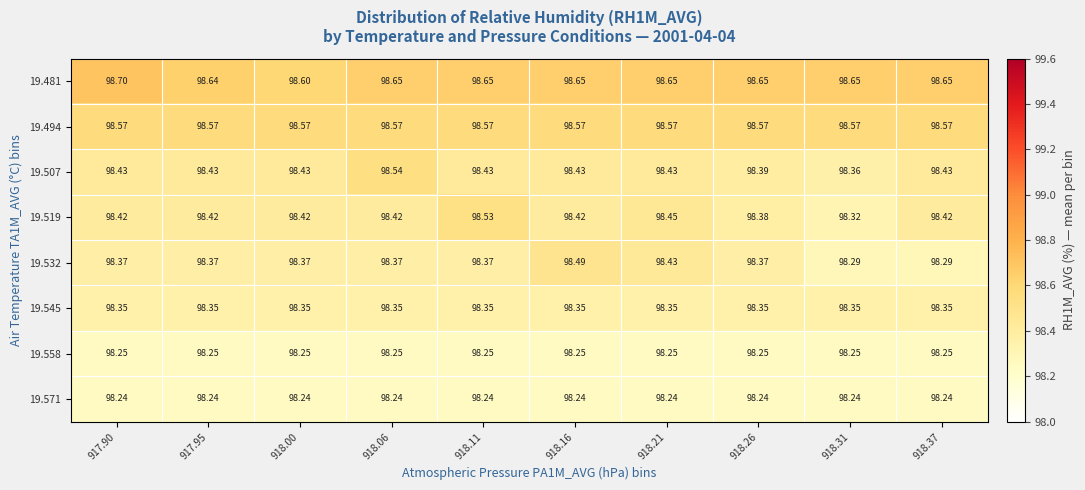

At how many categories does at least one series exceed 98?

10